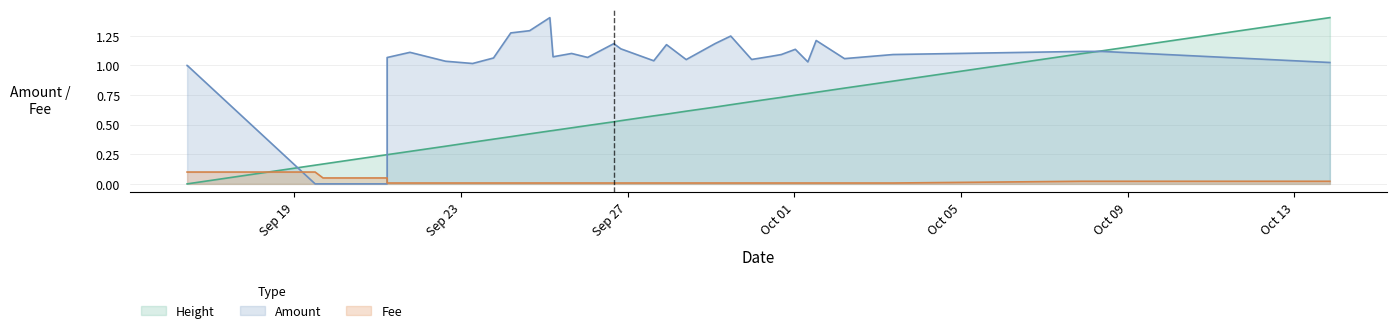

How many intersections are there between Fee and Height?

1